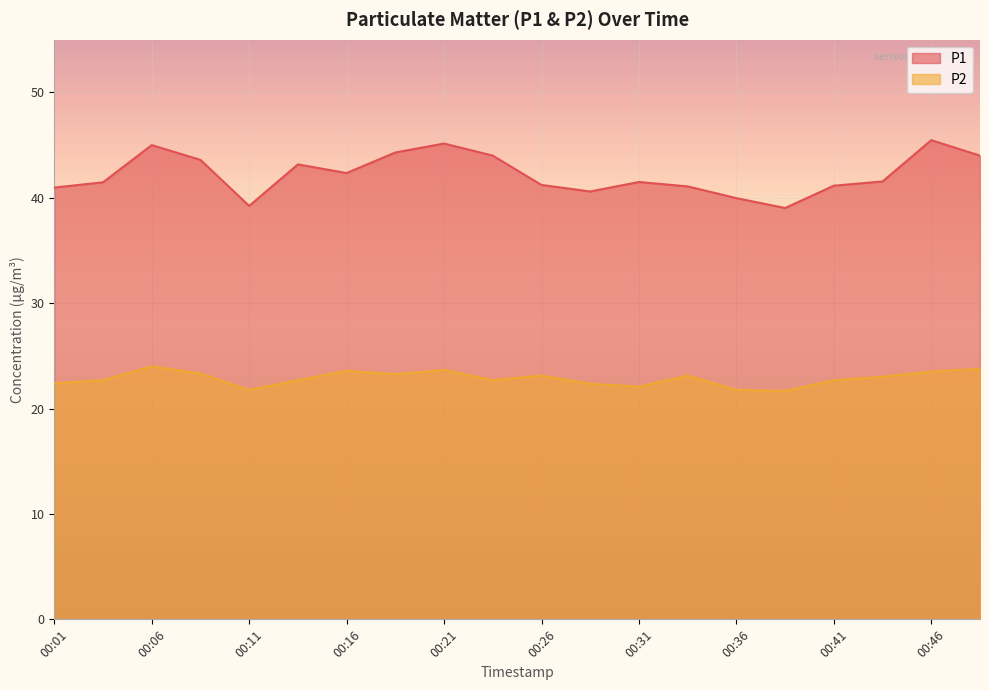

How many values in the P2 series are below 23?

10